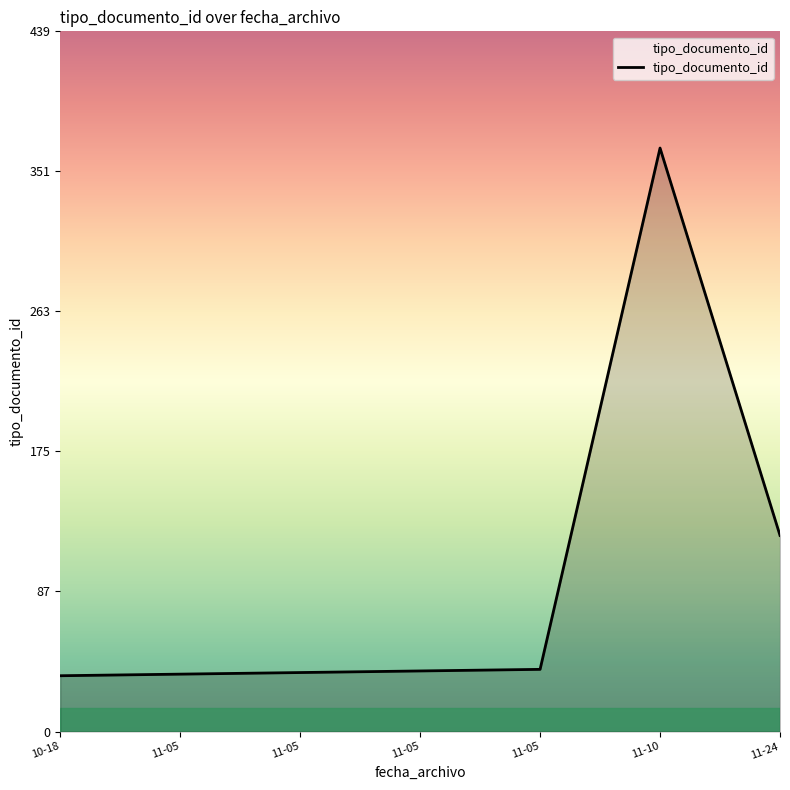

Does the chart have visible grid lines?

No